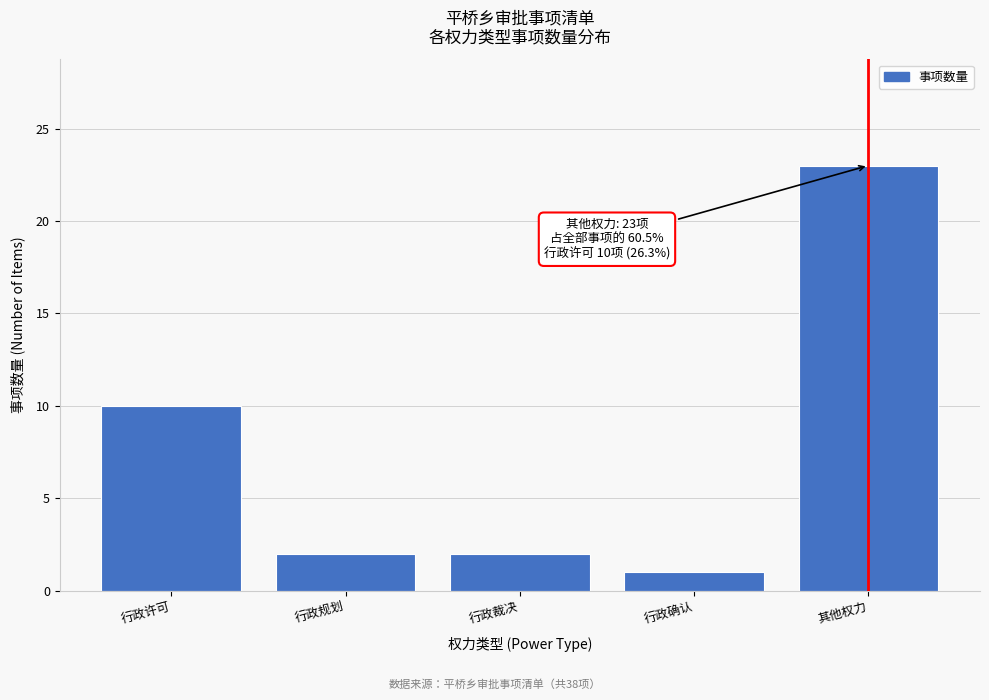

Reading right to left, list all the values displayed in this chart.

23	1	2	2	10